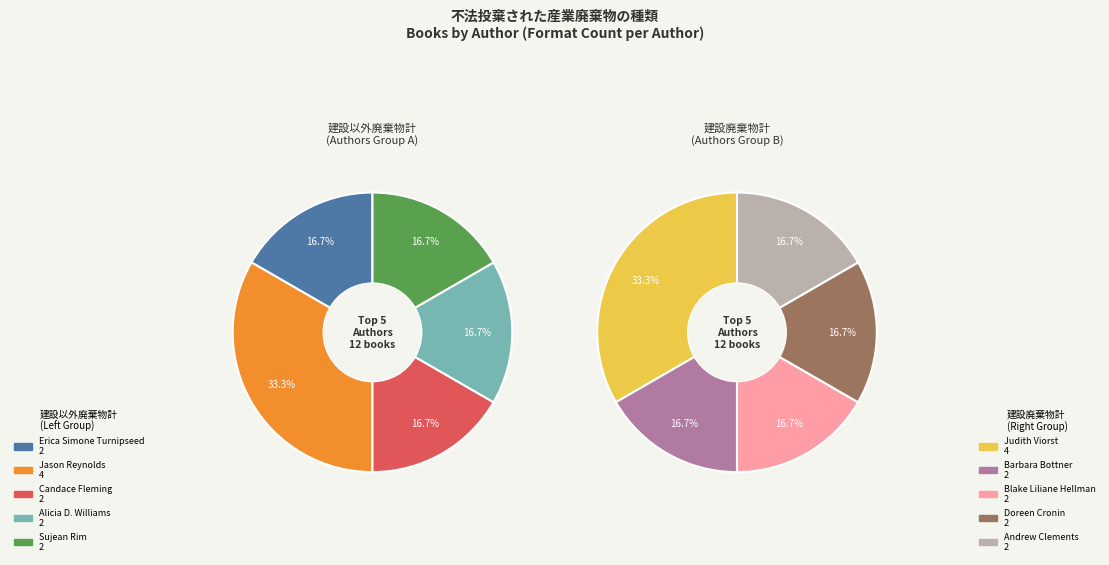

What is the ratio of the value at Candace Fleming to the value at Doreen Cronin?

1.0